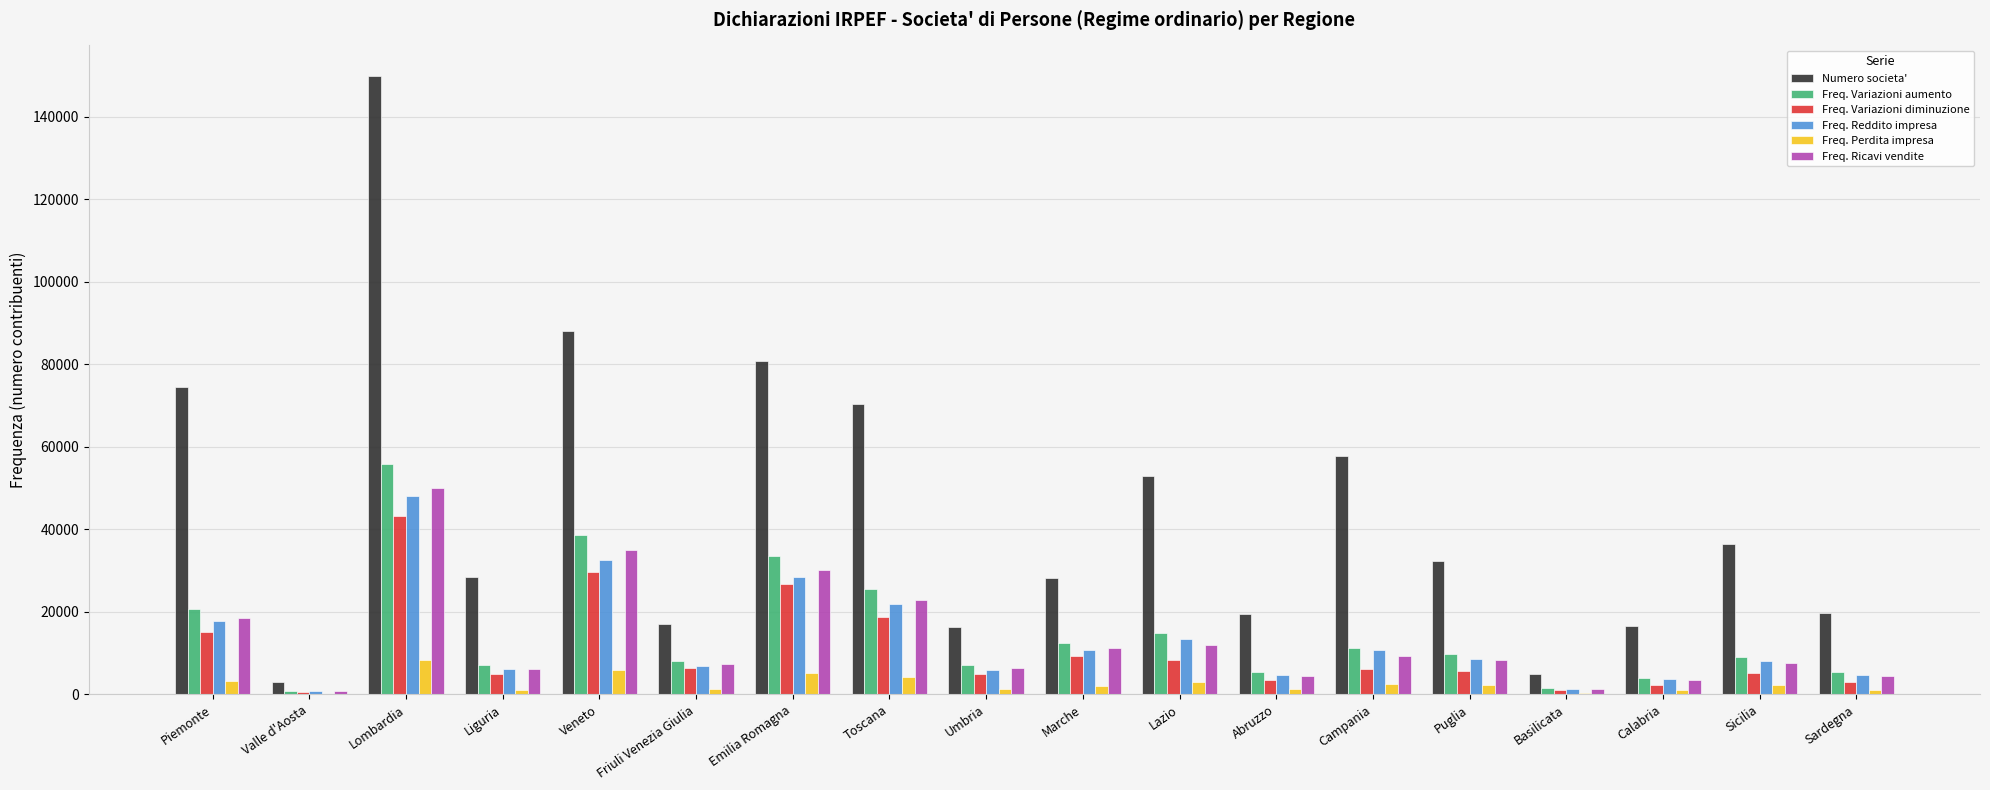

What is the maximum value shown in the chart?

149754